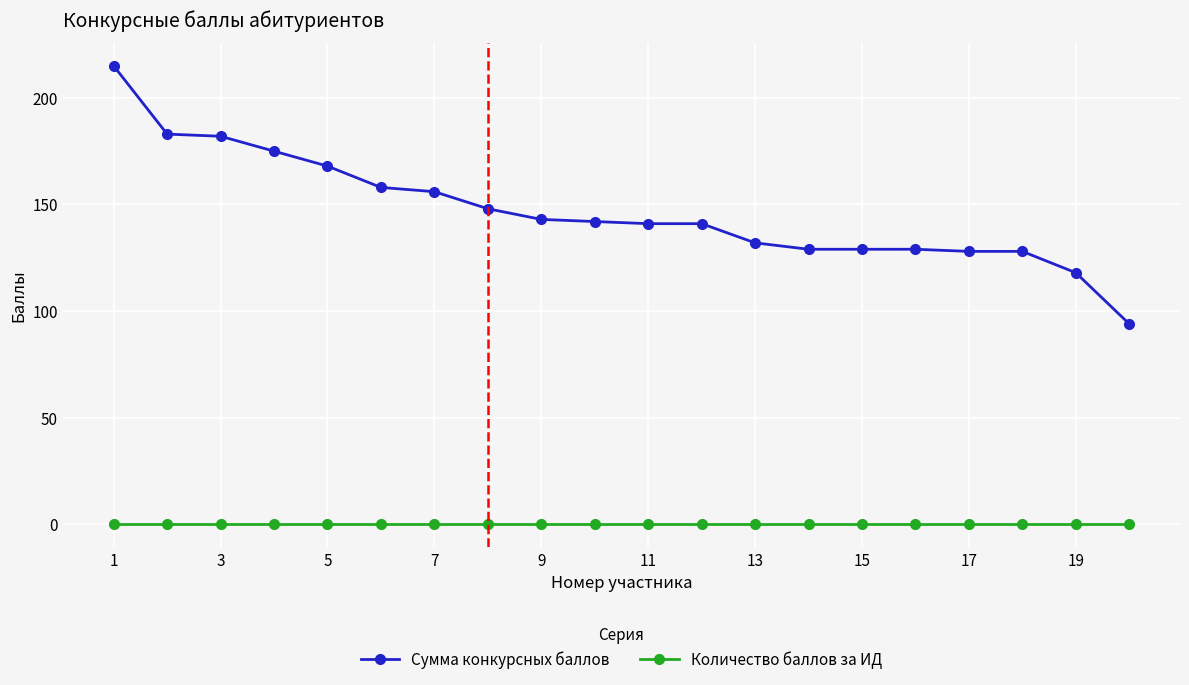

True or false: Сумма конкурсных баллов and Количество баллов за ИД cross at least once.

False